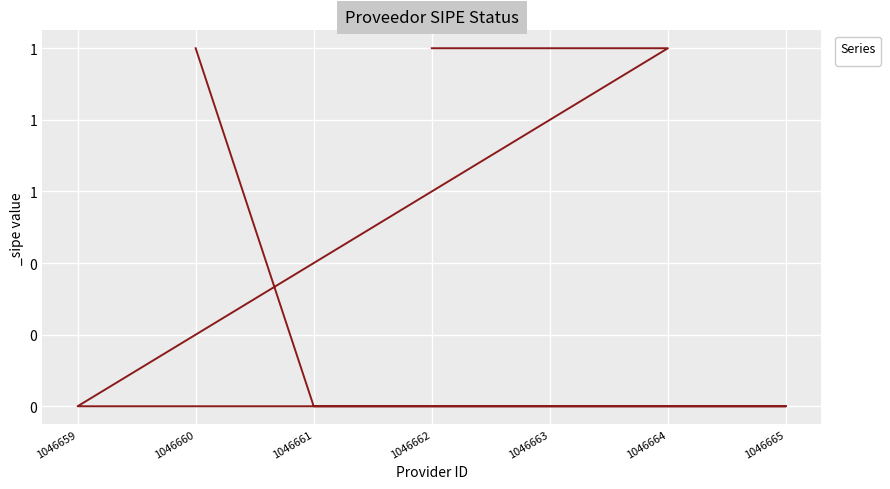

Reading left to right, extract all data points from this chart.

1046662=1	1046663=1	1046664=1	1046659=0	1046665=0	1046661=0	1046660=1